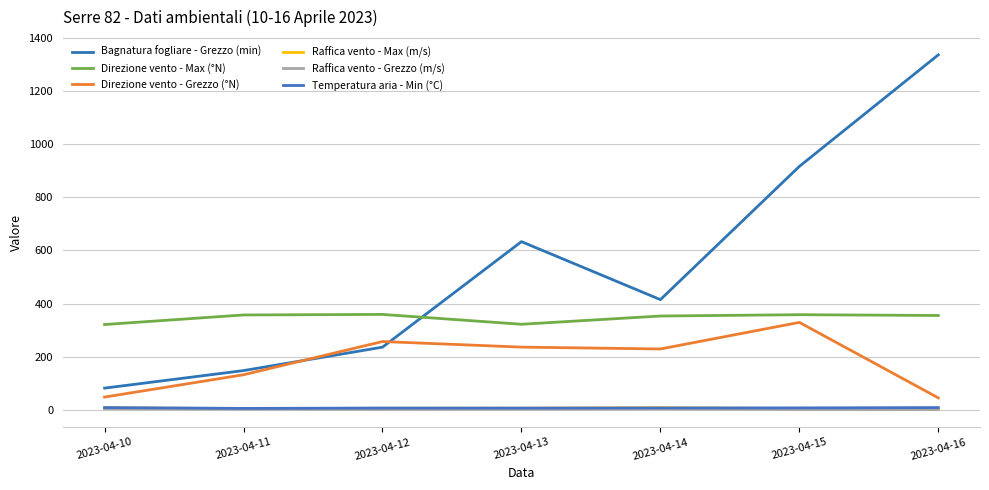

What is the difference between the highest and lowest values at 2023-04-12?

357.0